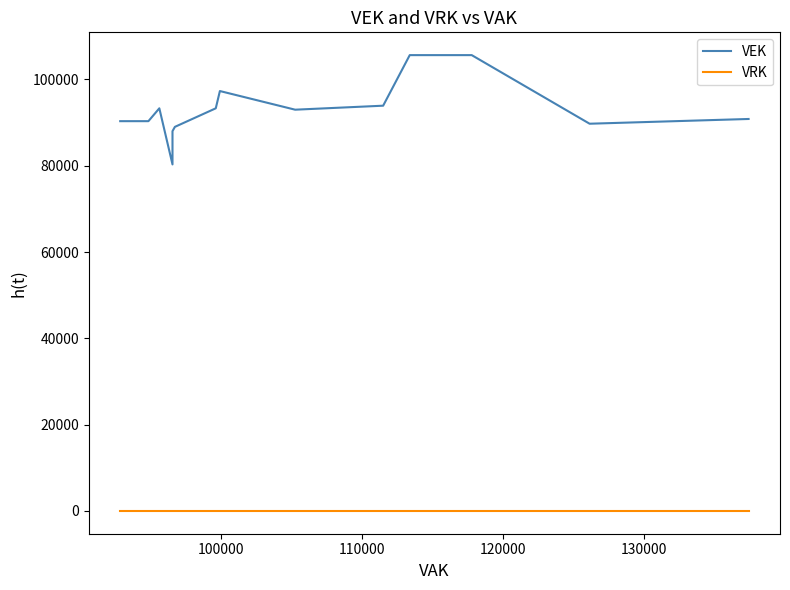

True or false: VEK and VRK intersect in this chart.

False